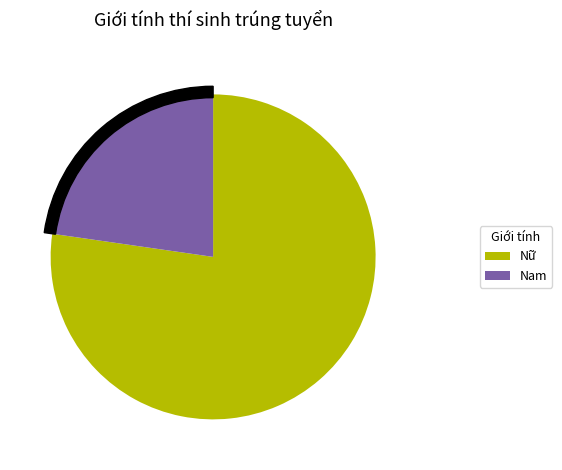

Is there any slice that represents more than half of the pie?

Yes